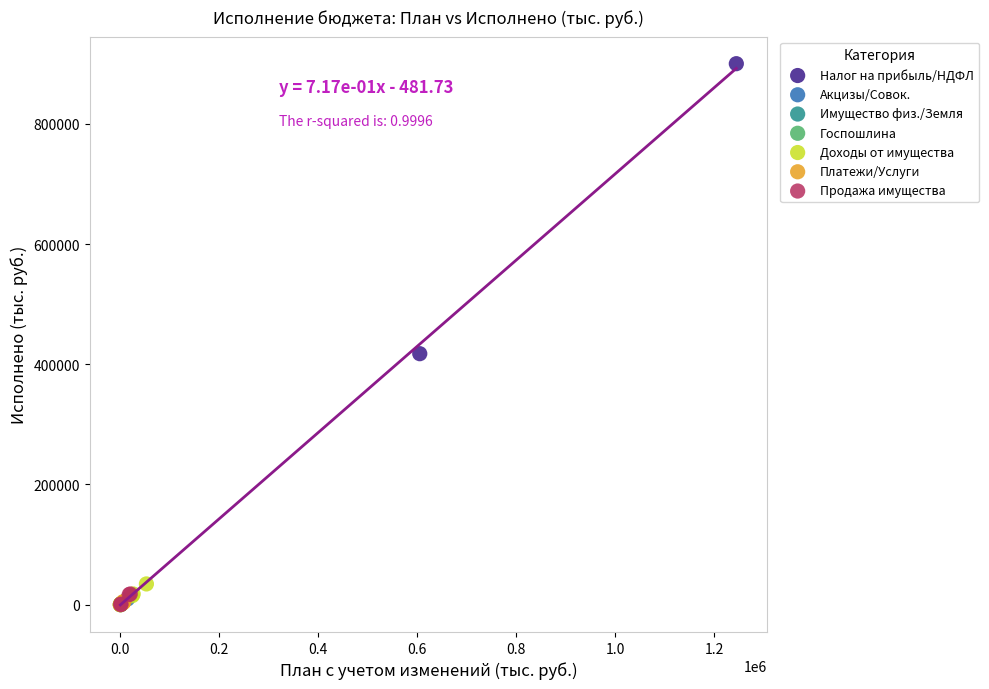

Which series reaches the maximum Y coordinate?

Налог на прибыль/НДФЛ